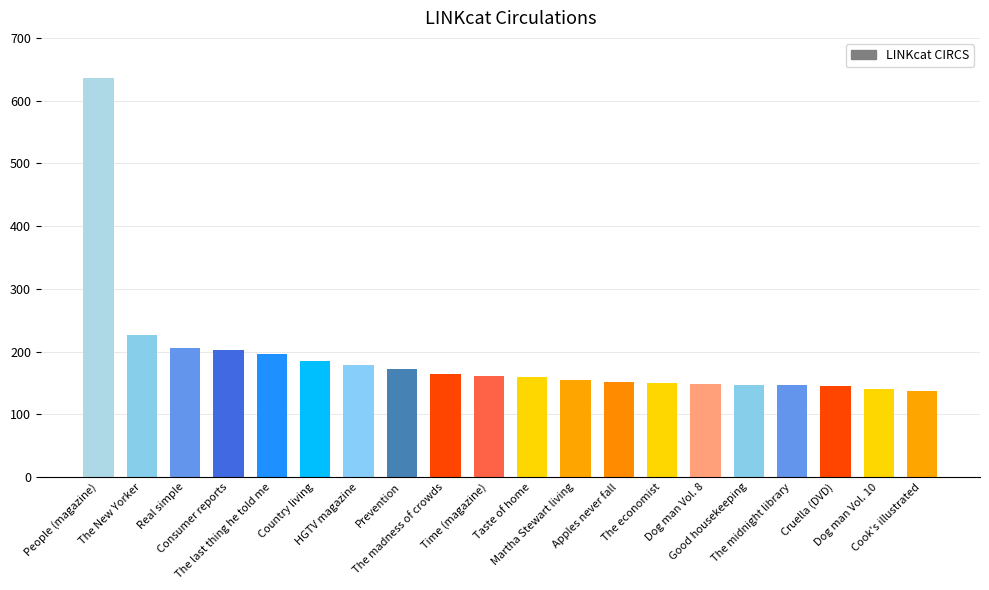

Which category has the lowest value across all series?

Cook's illustrated